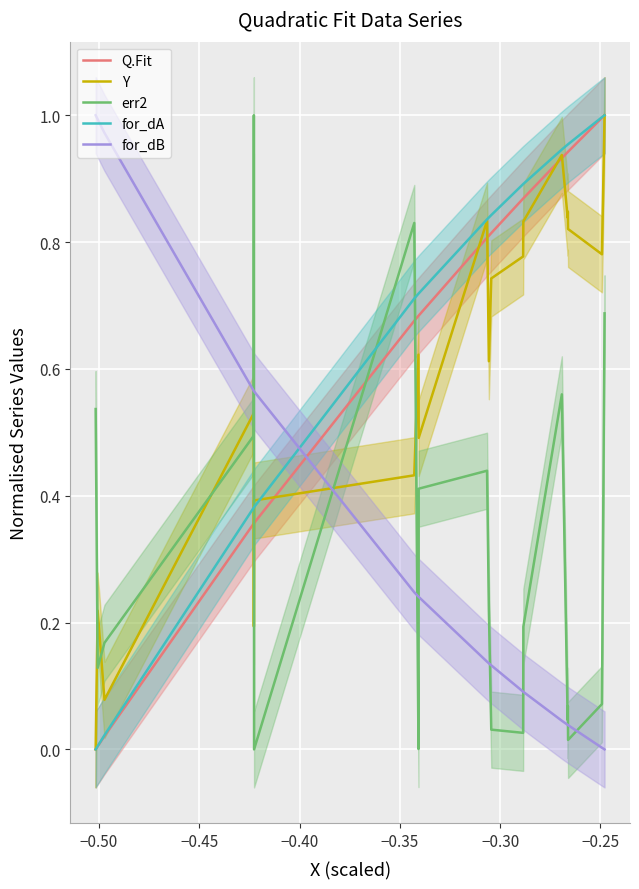

List the series in order of their peak value, highest first.

Q.Fit, Y, err2, for_dA, for_dB